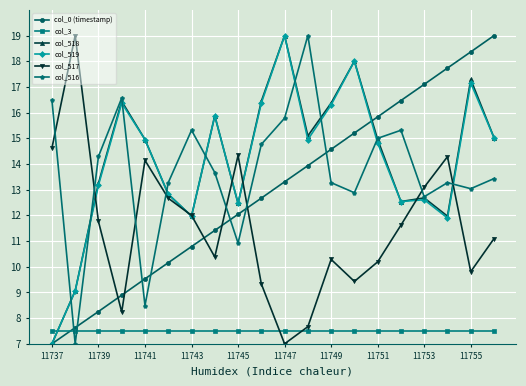

True or false: col_0 (timestamp) has more than 1 points higher than both neighbors.

False